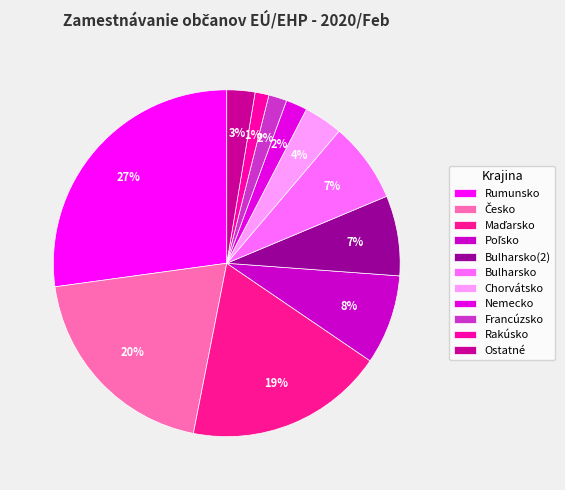

Count the number of slices in the pie.

11